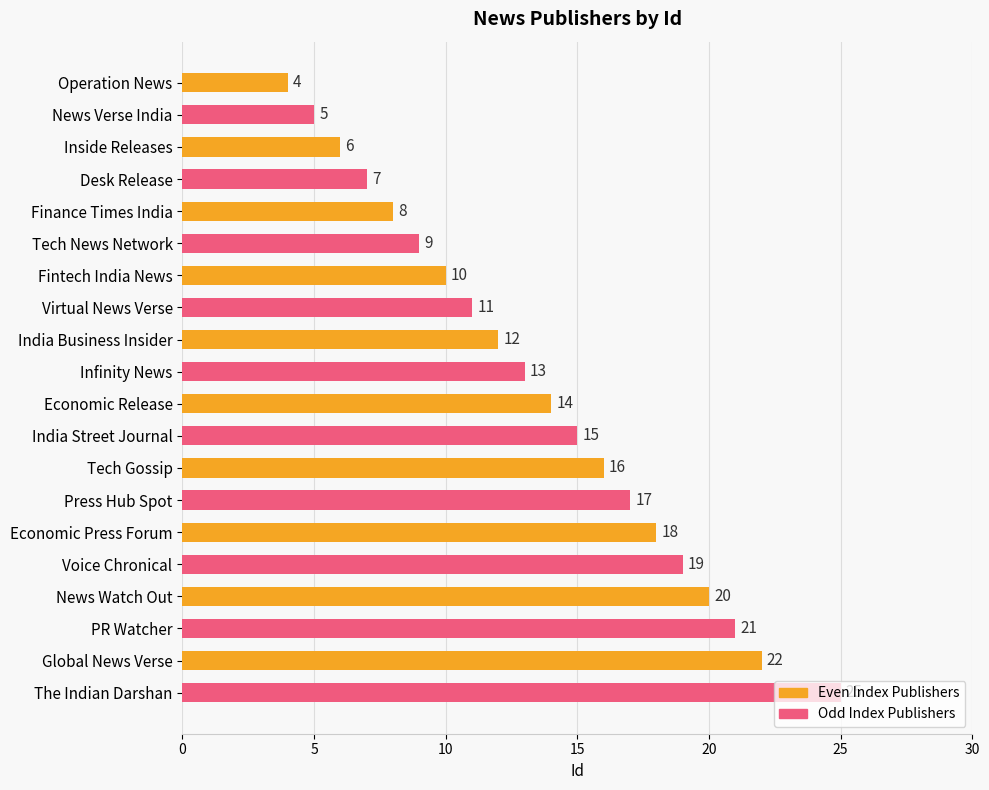

What is the greatest value displayed?

25